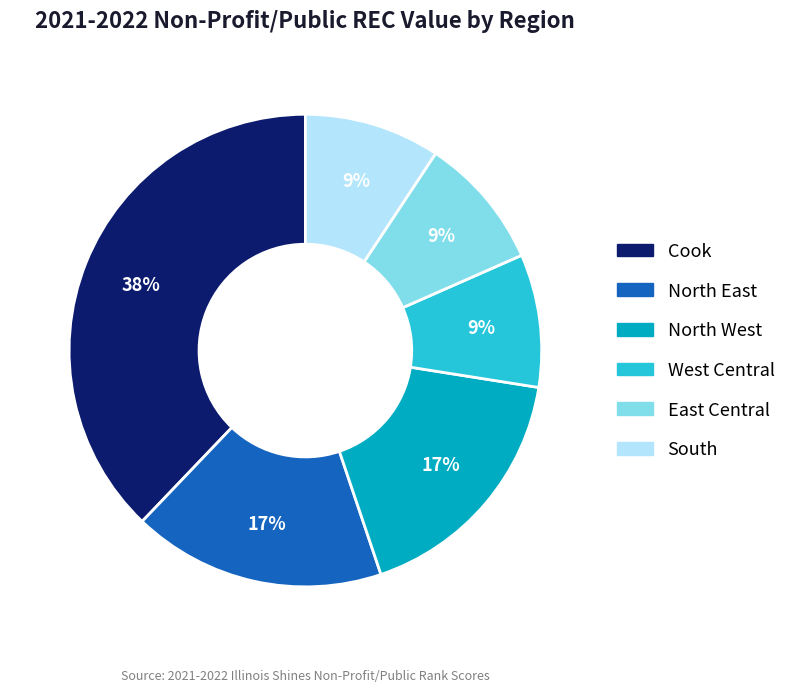

Is there a majority slice in this chart?

No